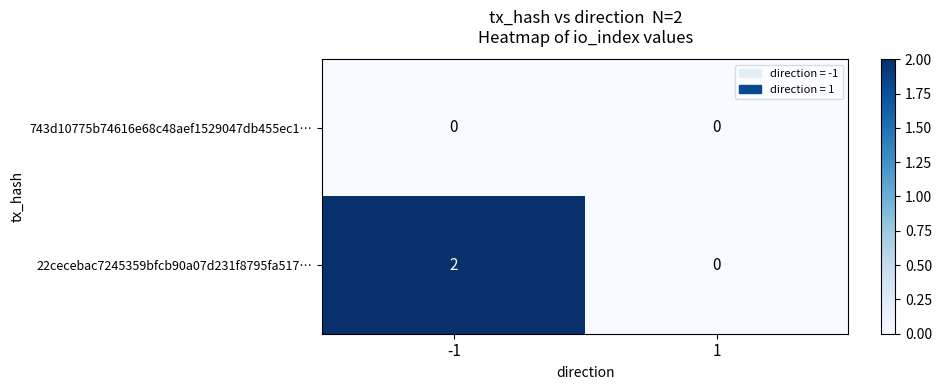

Which series changed the most between -1 and 1?

22cecebac7245359bfcb90a07d231f8795fa517…